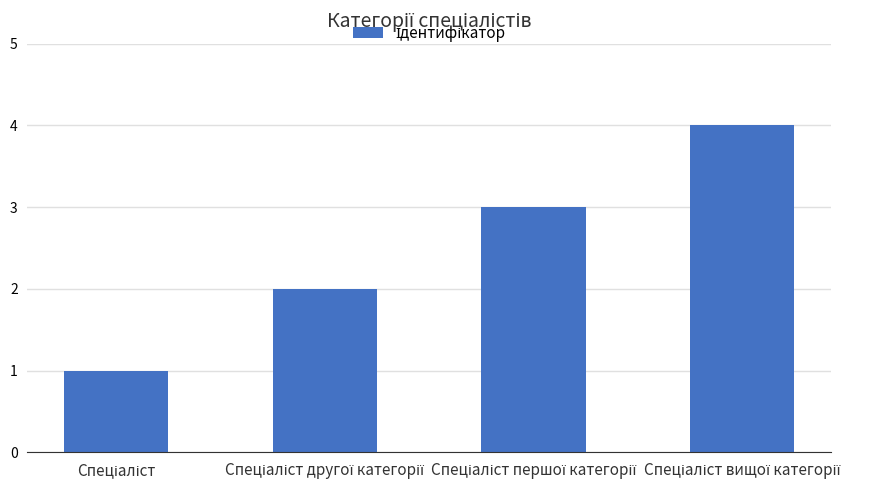

How many categories are shown in the chart?

4